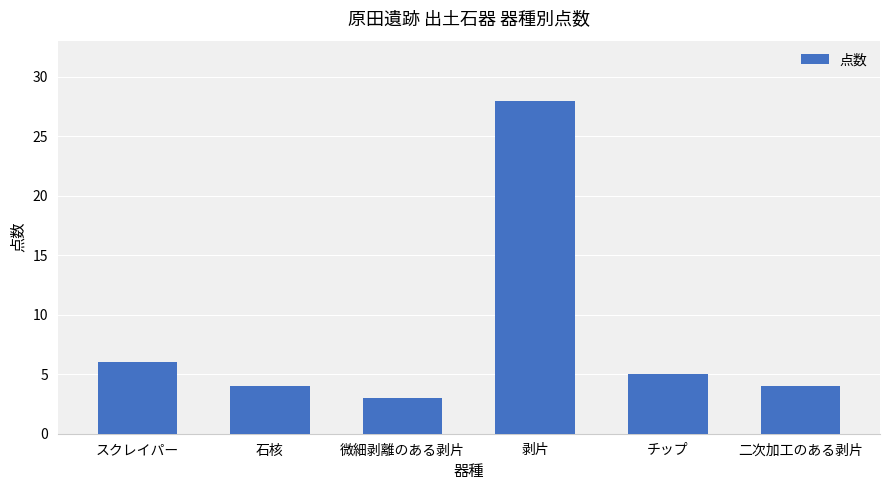

What is the label of the 5th bar from the right?

石核